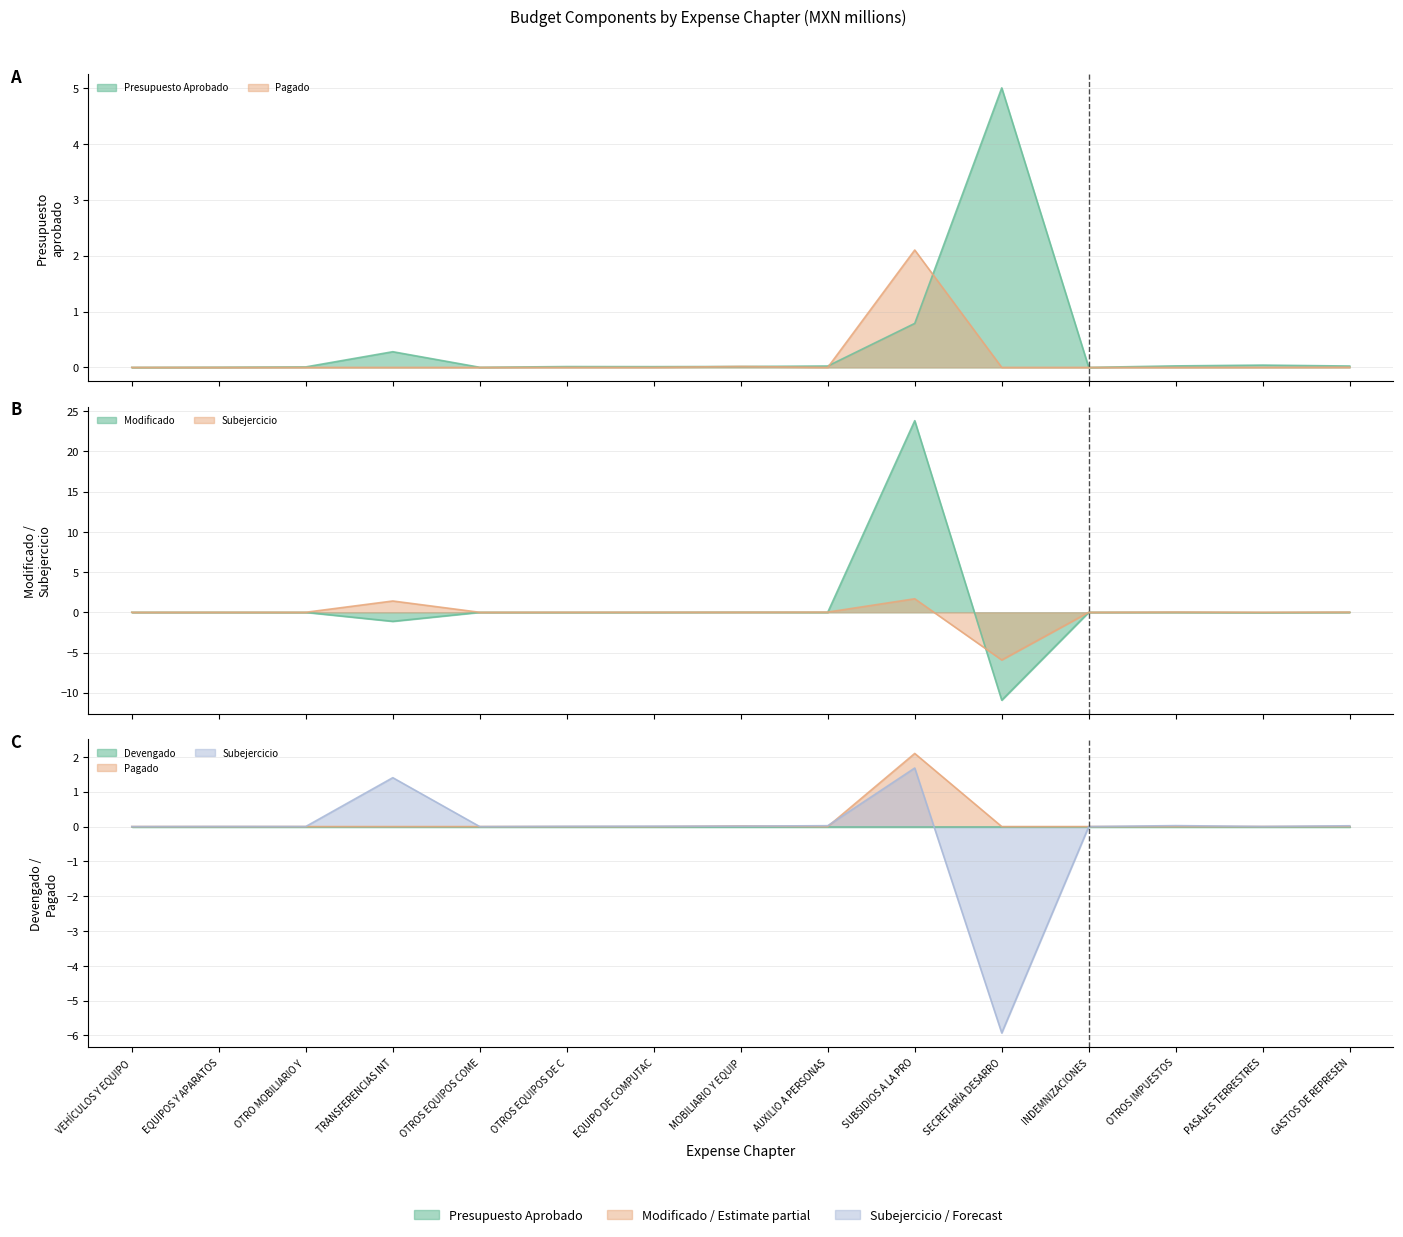

How many values in the Subejercicio series are below 0?

2